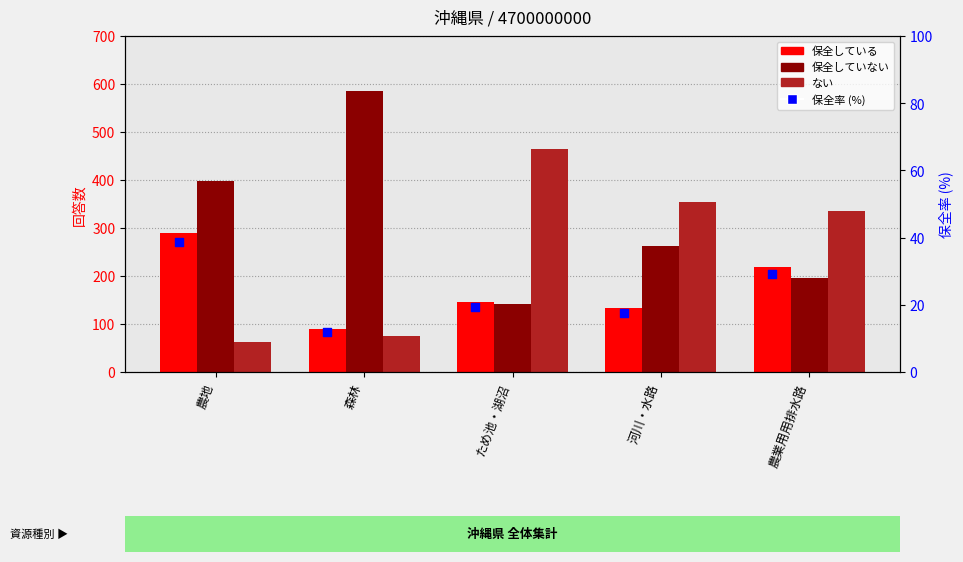

Which series has the widest spread of Y values?

保全していない